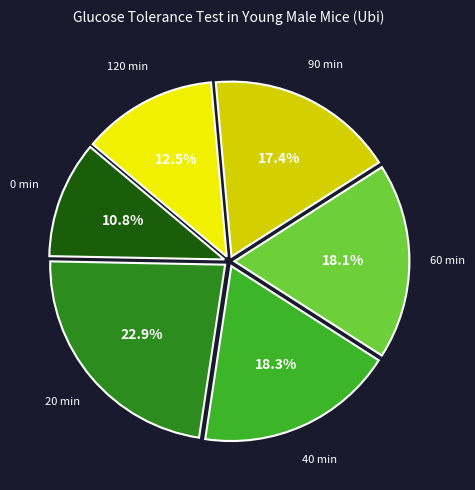

Is there a majority slice in this chart?

No